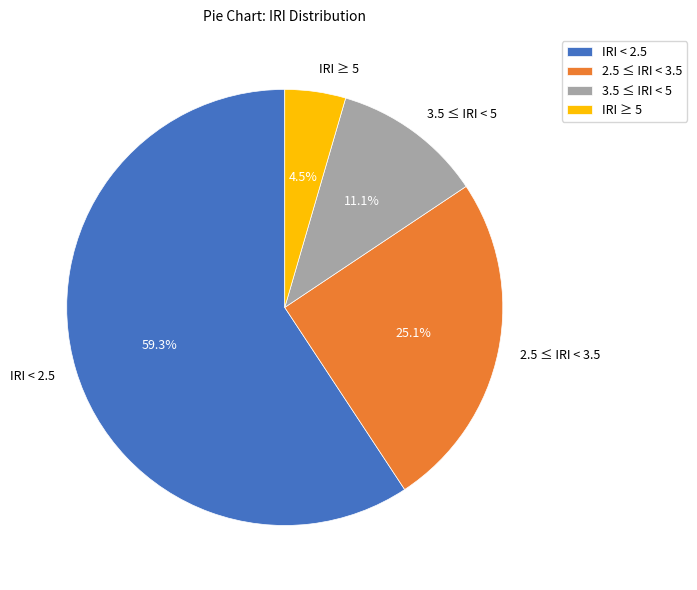

Do 3.5 ≤ IRI < 5 and IRI < 2.5 together represent more than half of the pie?

Yes